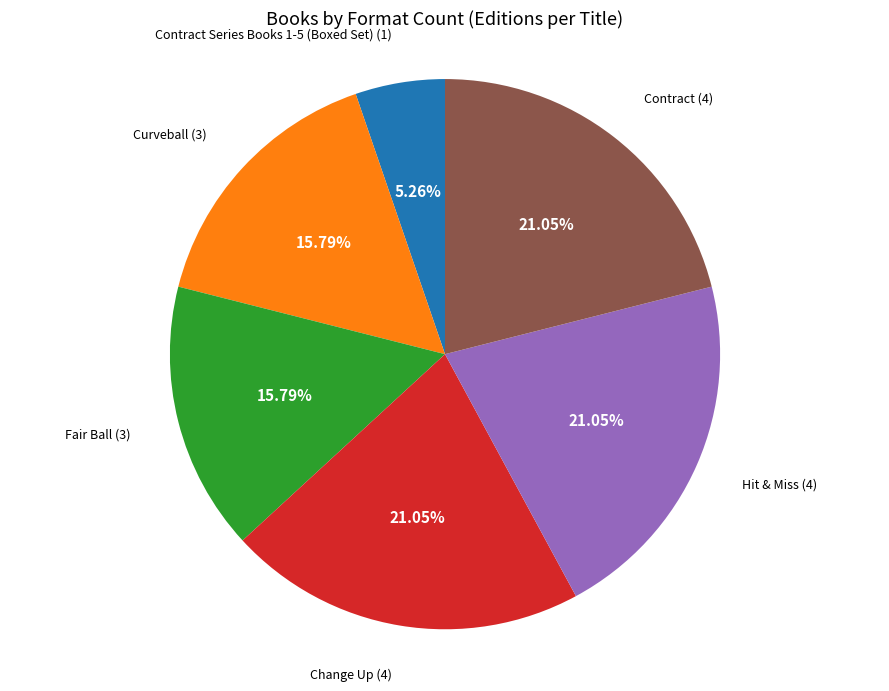

Is there a majority slice in this chart?

No